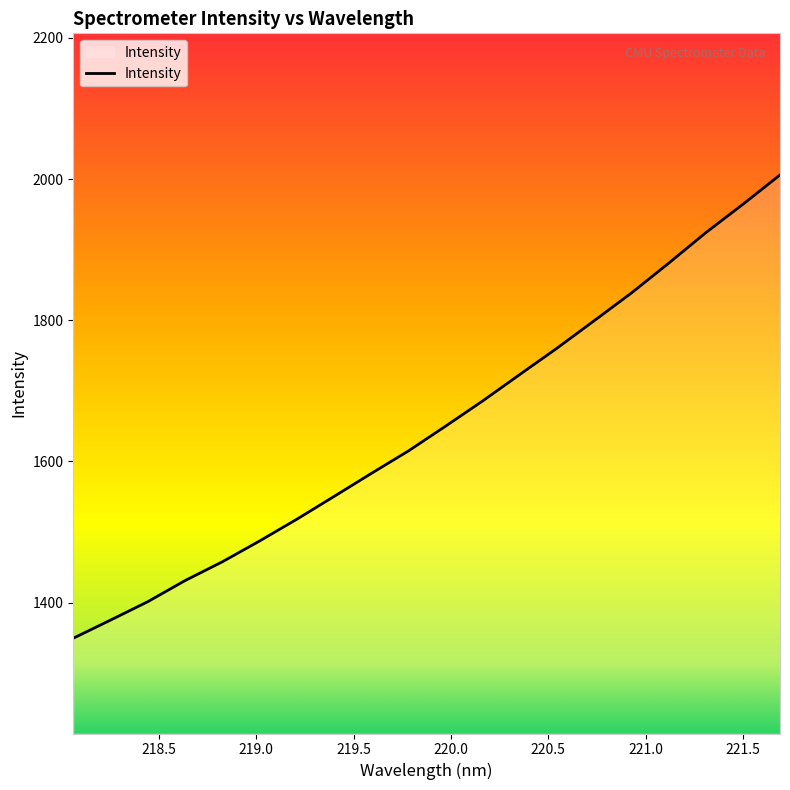

What is the smallest value displayed?

1349.5